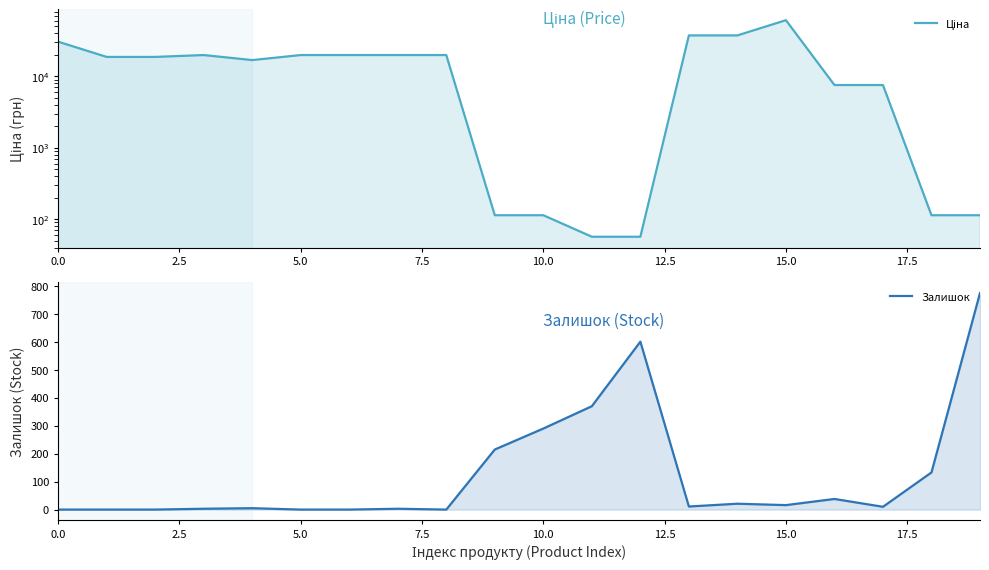

What is the label of the 6th point from the right?

14